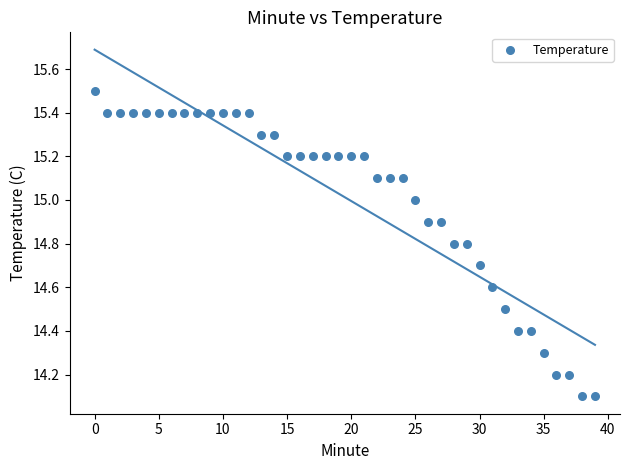

What is the range of Y values (max minus min)?

1.4